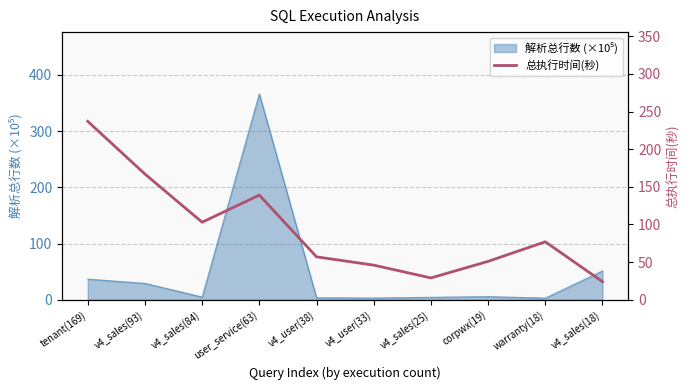

Reading left to right, extract all data points from this chart.

237	167	103	139	57	46	29	51	77	24